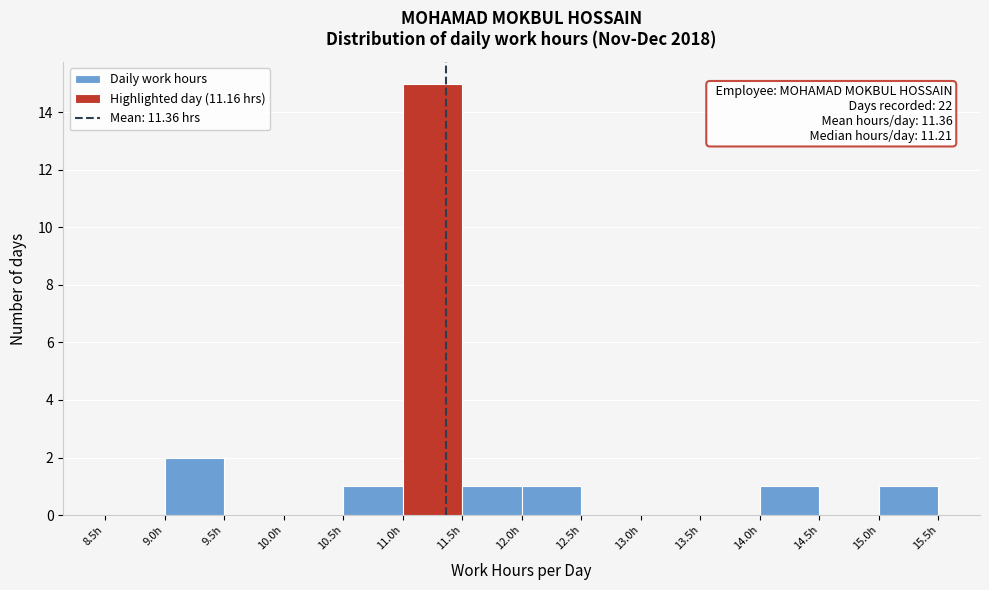

Over which range of the x-axis is the bar tallest?

11.0 to 11.5